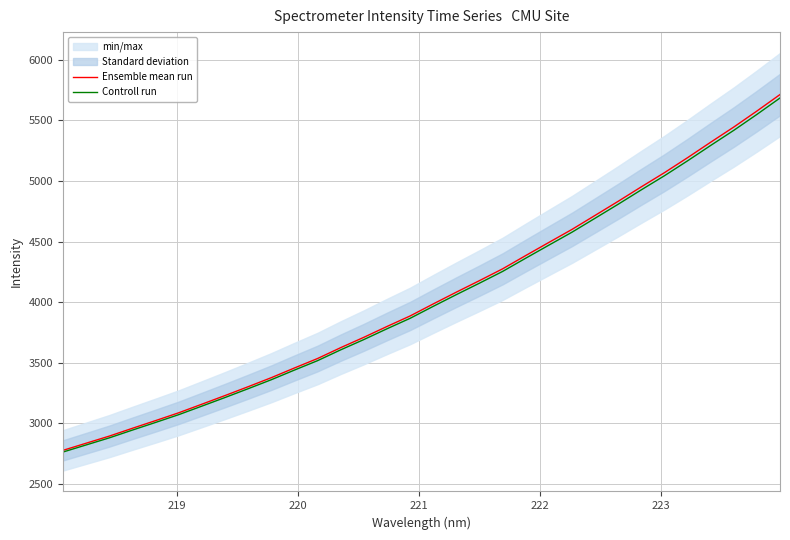

What are all the series names shown in the legend?

Ensemble mean run, Controll run